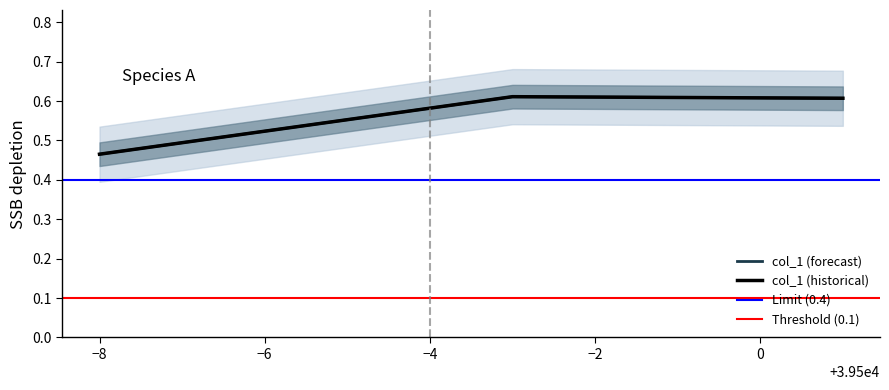

Count the col_1 (historical) values in the range 0 to 1.

3